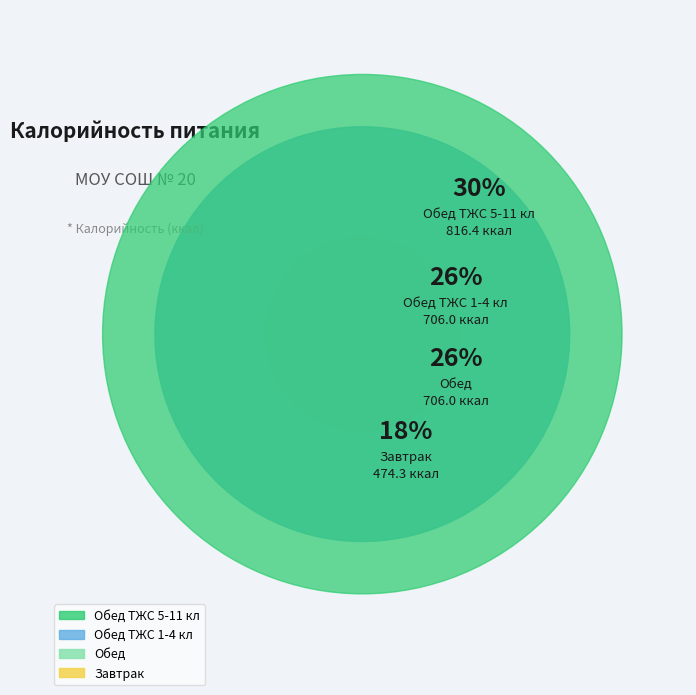

To the nearest percent, what portion does Завтрак represent?

18%